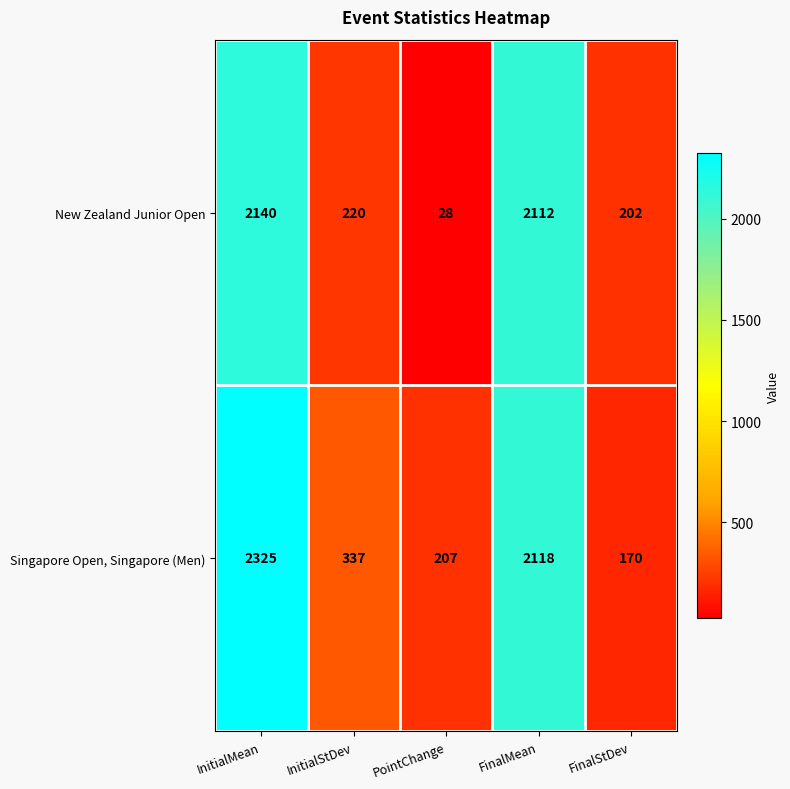

Which series has the widest spread of values?

Singapore Open, Singapore (Men)